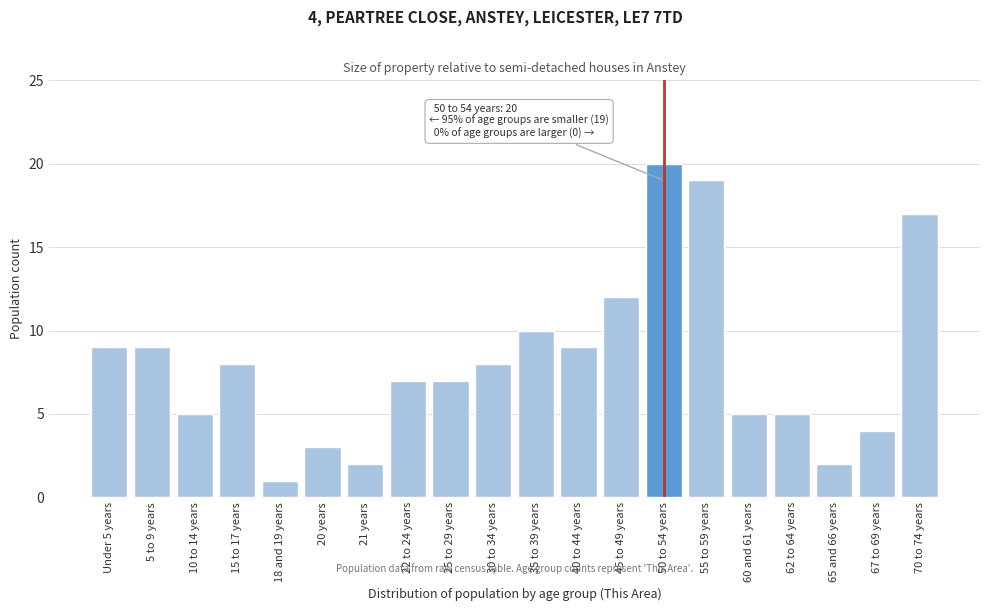

Reading left to right, extract all data points from this chart.

Under 5 years=9	5 to 9 years=9	10 to 14 years=5	15 to 17 years=8	18 and 19 years=1	20 years=3	21 years=2	22 to 24 years=7	25 to 29 years=7	30 to 34 years=8	35 to 39 years=10	40 to 44 years=9	45 to 49 years=12	50 to 54 years=20	55 to 59 years=19	60 and 61 years=5	62 to 64 years=5	65 and 66 years=2	67 to 69 years=4	70 to 74 years=17